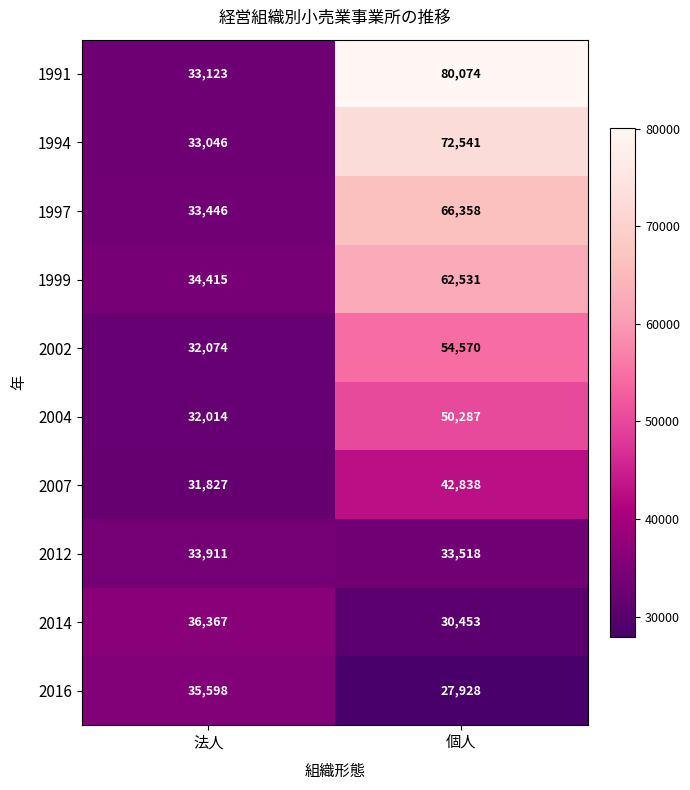

Reading right to left, extract all data points from this chart.

1991: 個人=80074	法人=33123
1994: 個人=72541	法人=33046
1997: 個人=66358	法人=33446
1999: 個人=62531	法人=34415
2002: 個人=54570	法人=32074
2004: 個人=50287	法人=32014
2007: 個人=42838	法人=31827
2012: 個人=33518	法人=33911
2014: 個人=30453	法人=36367
2016: 個人=27928	法人=35598